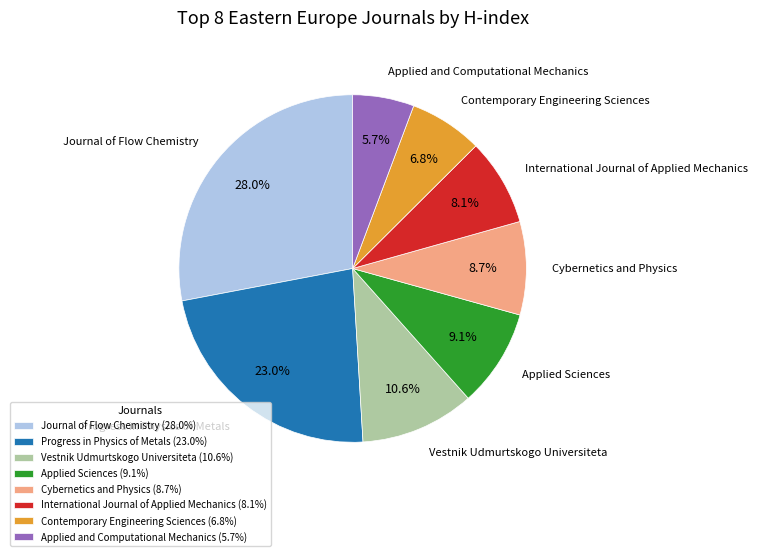

Does any single category account for the majority?

No